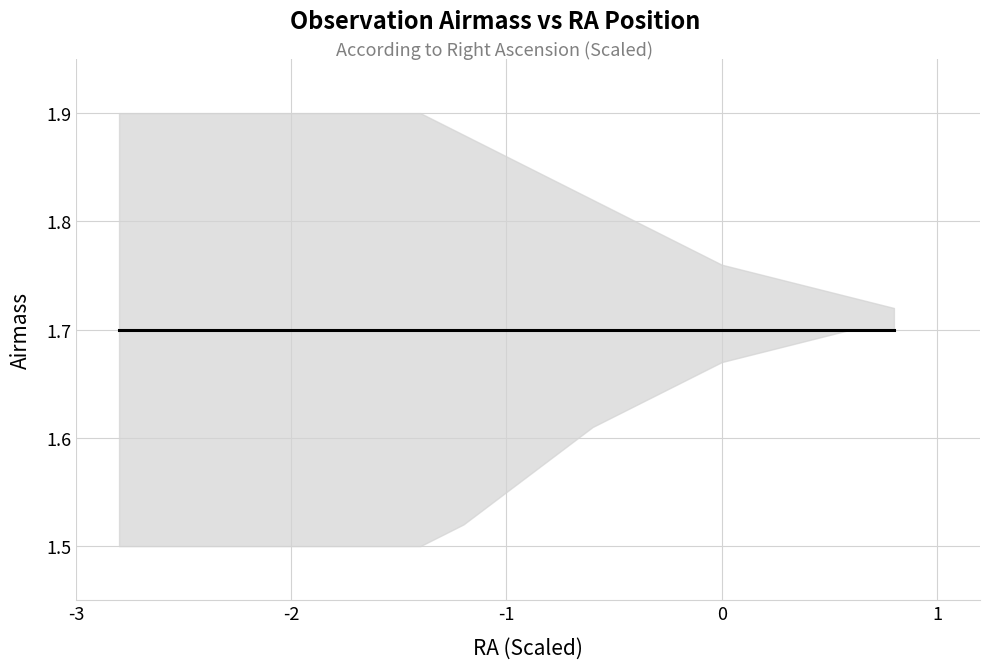

How many values in the RA (hrs) series are below 16?

3